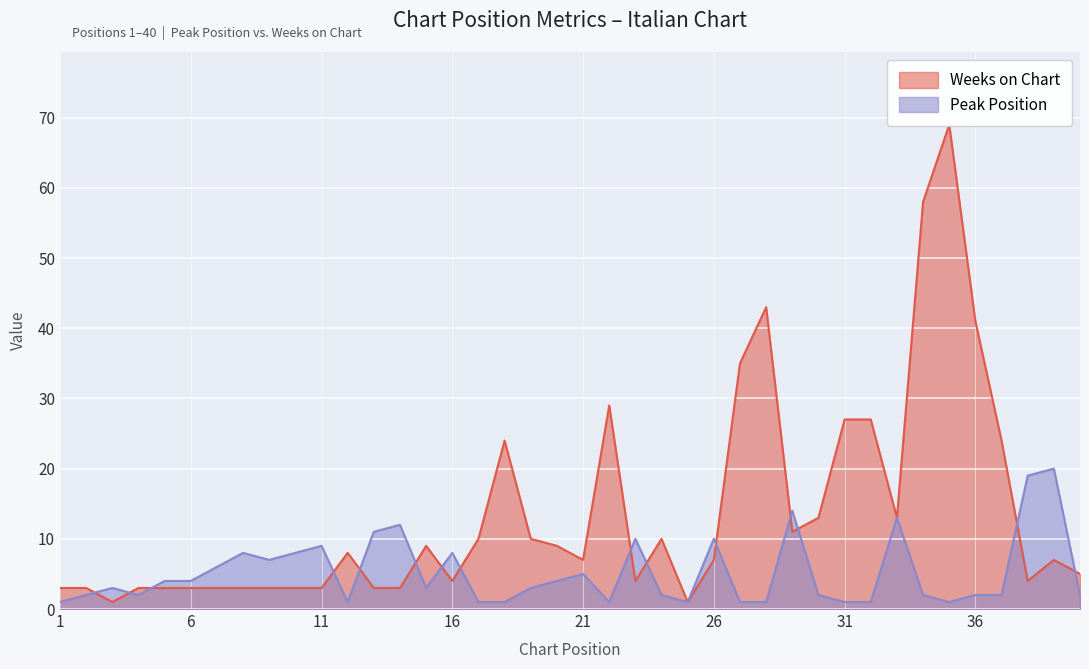

What is the value of the Peak Position point at the 35th from the left?

1